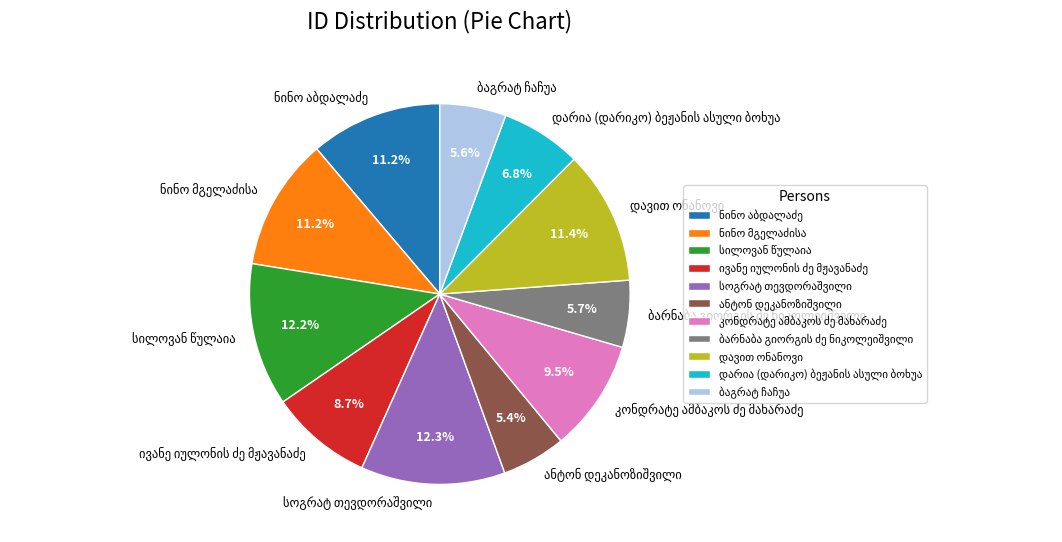

Does any single category account for the majority?

No